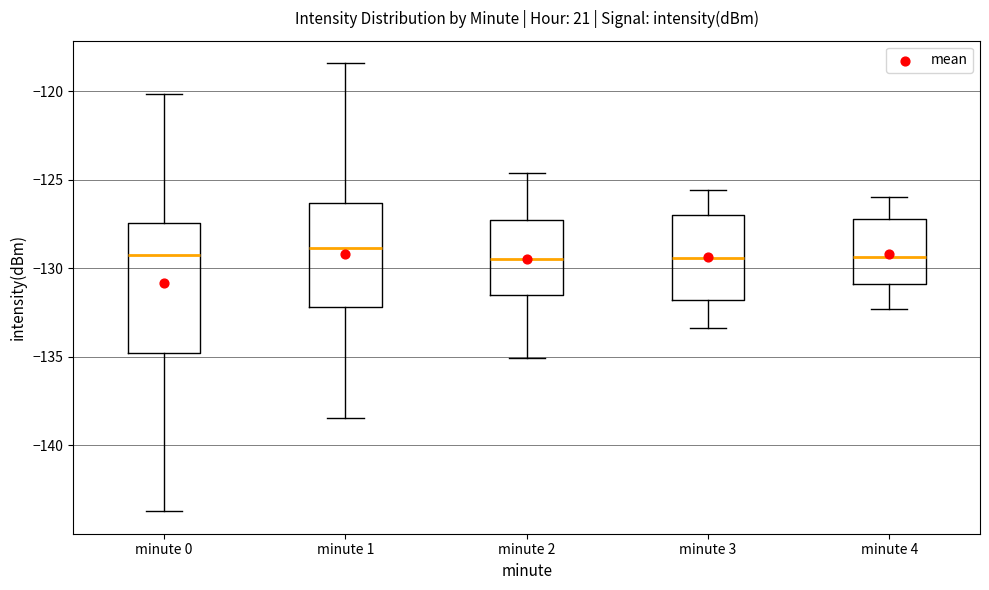

Where does the lower whisker of the box for minute 2 end on the y-axis? The values are not printed on the chart, so give them approximately, as read against the axis.

-135.0